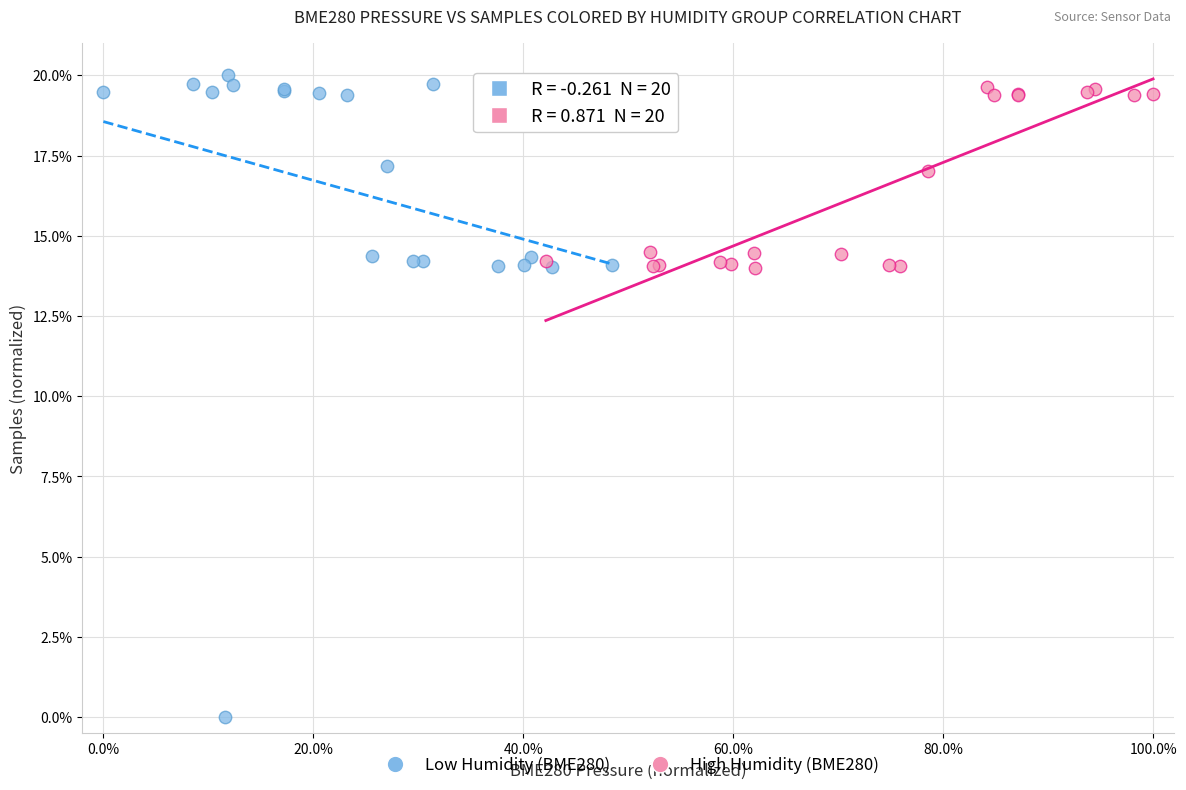

Which series reaches the minimum Y coordinate?

Low Humidity (BME280)